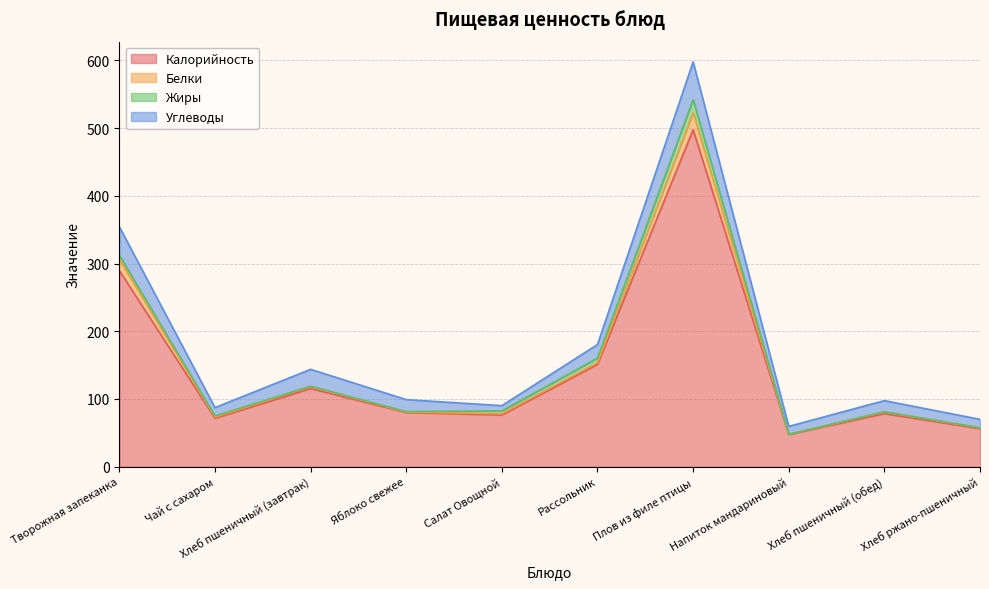

Between Плов из филе птицы and Салат Овощной, which is larger?

Плов из филе птицы